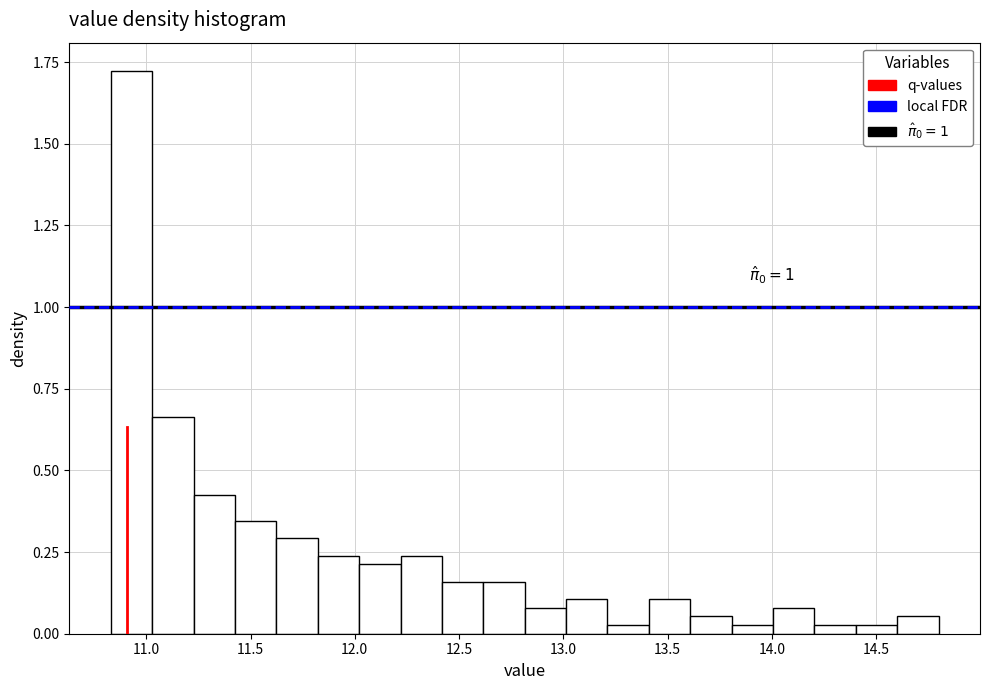

Read against the x-axis, roughly where is the centre of the tallest bar?

10.95